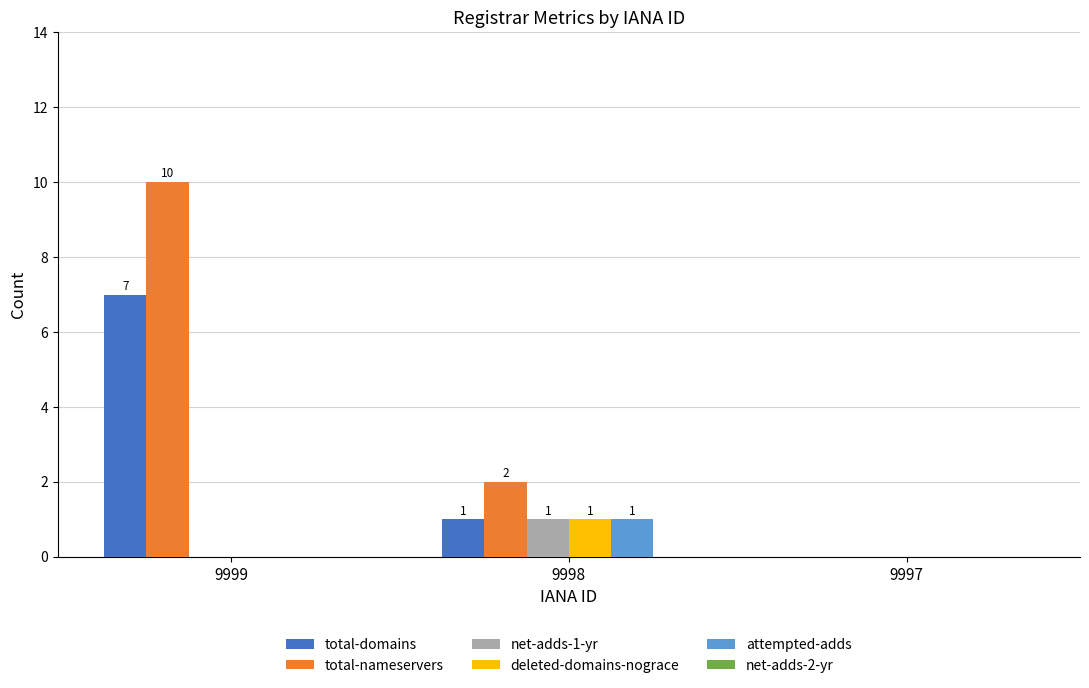

Where does the total-nameservers series first go above 2?

9999